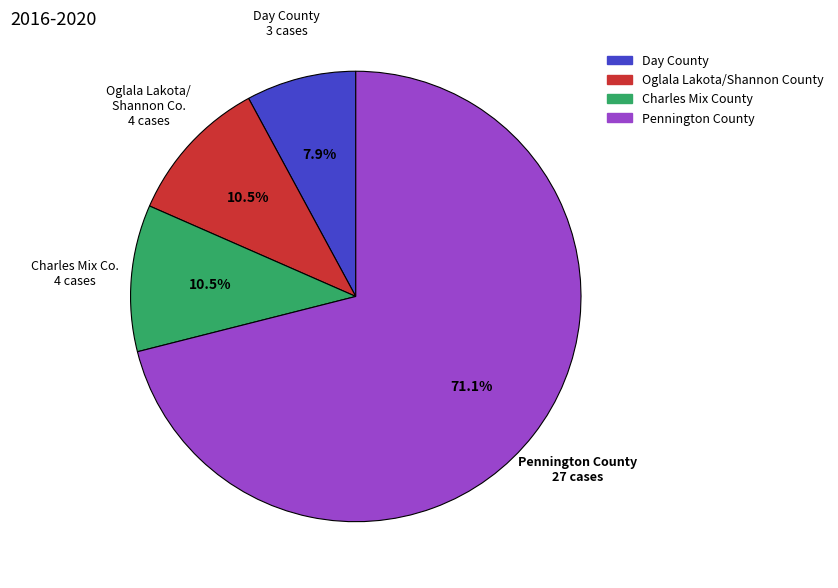

What is the largest slice in the pie chart?

Pennington County 27 cases